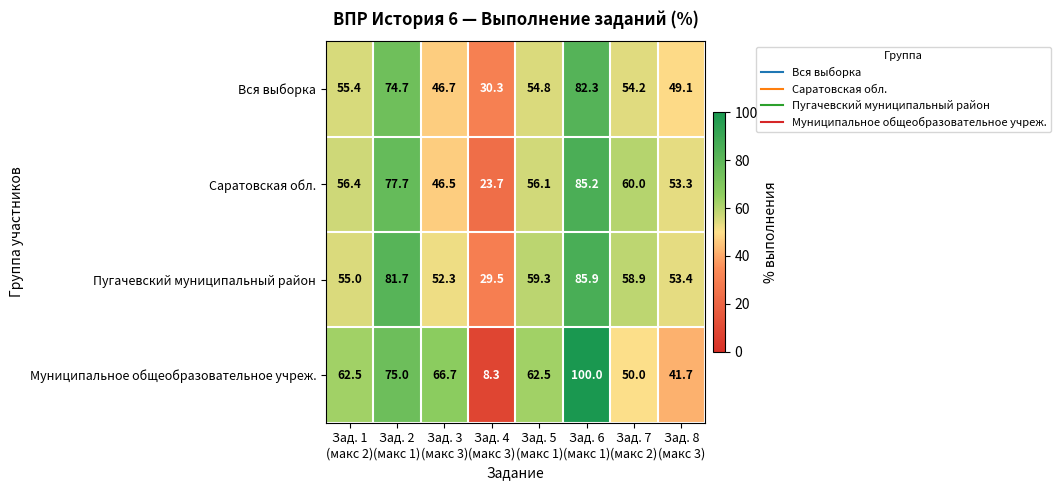

List the series in order of their peak value, highest first.

Муниципальное общеобразовательное учреж., Пугачевский муниципальный район, Саратовская обл., Вся выборка